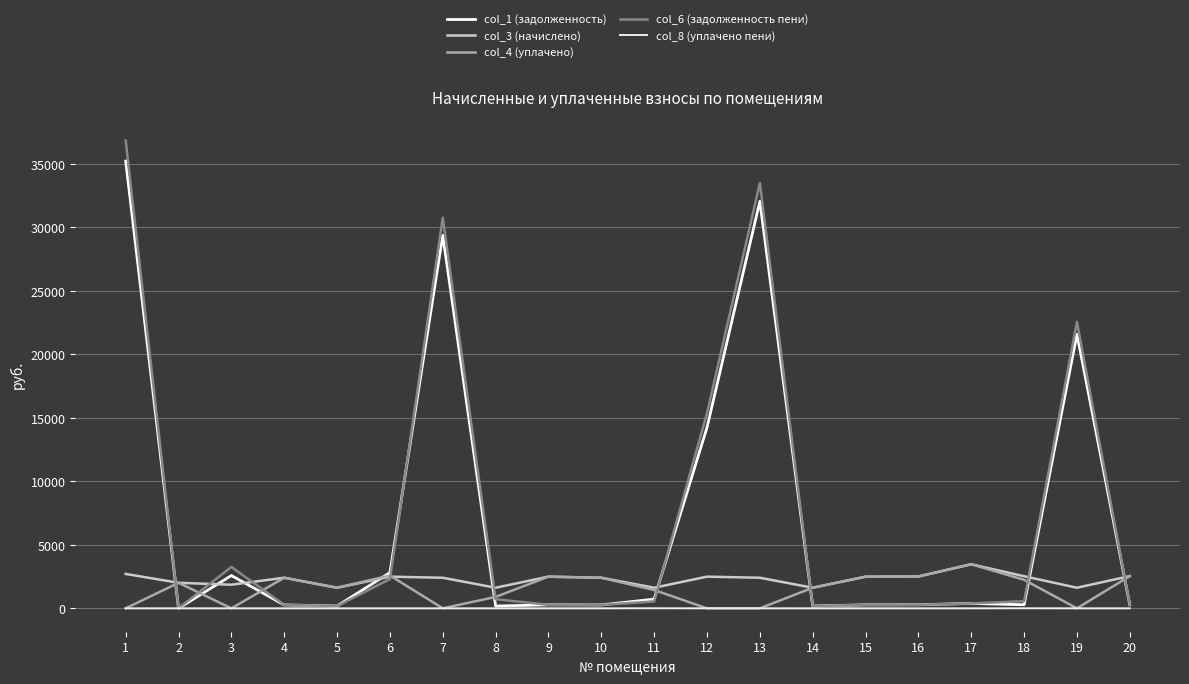

What is the total value across all series at 19?

45770.7